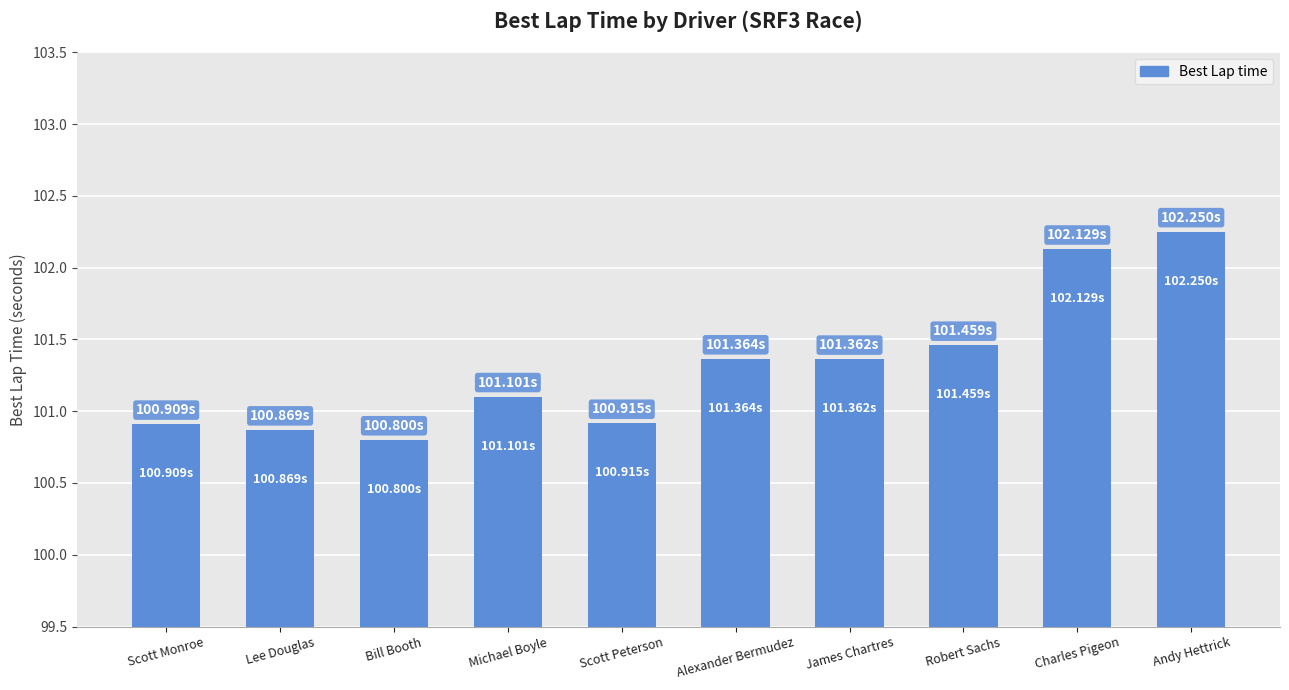

At which category does the chart reach its peak across all series?

Andy Hettrick